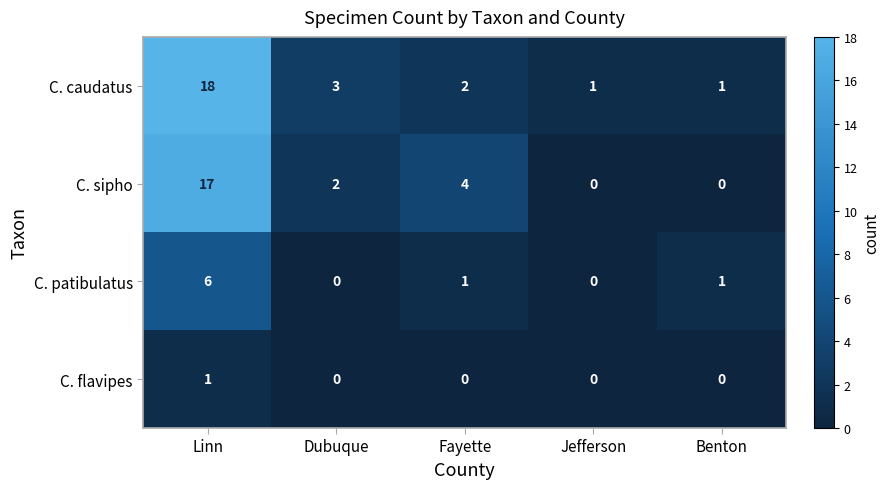

True or false: C. flavipes has a value of 1 at Benton.

False